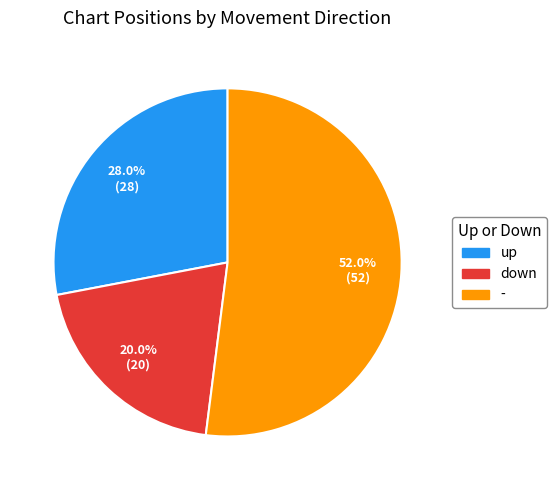

Between - and up, which is larger?

-